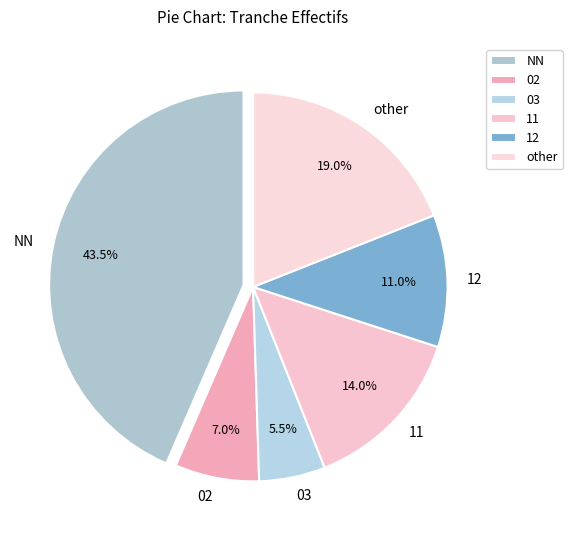

To the nearest percent, what is the combined percentage of 12 and NN?

54%